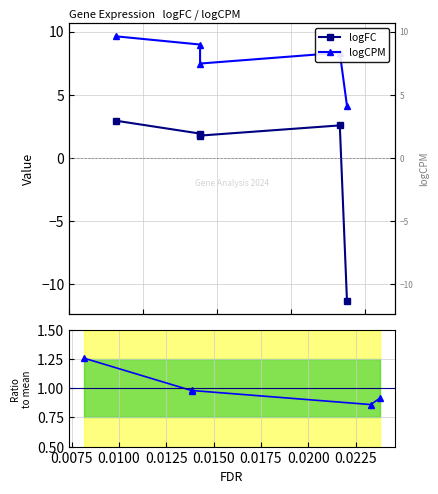

True or false: logCPM has more than 1 interior local peaks.

False